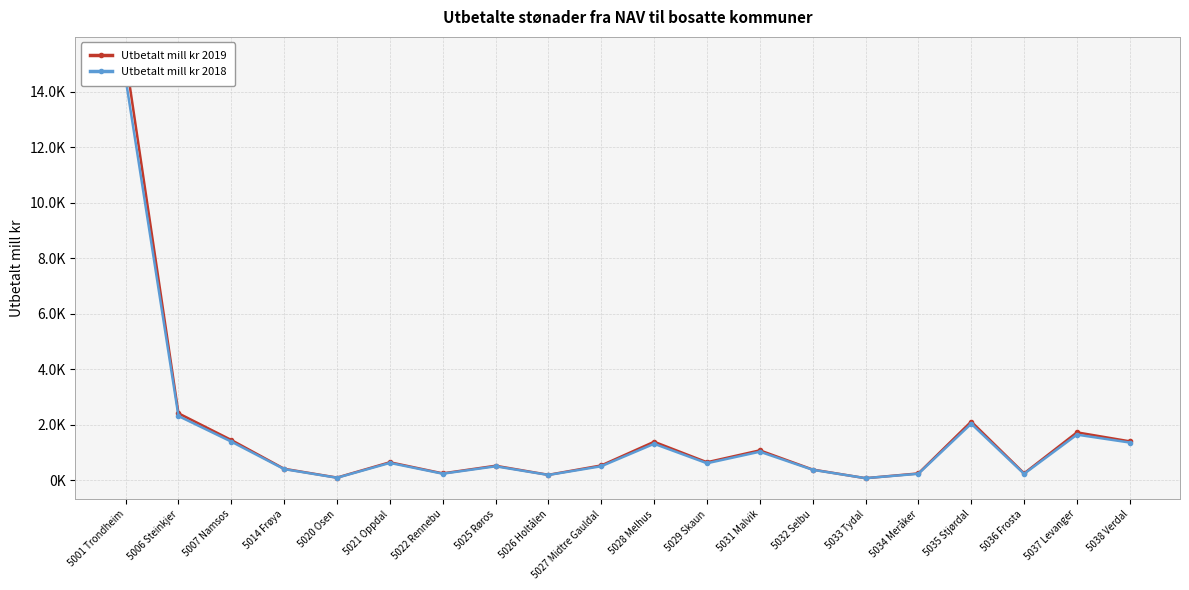

How many intersections are there between Utbetalt mill kr 2019 and Utbetalt mill kr 2018?

2